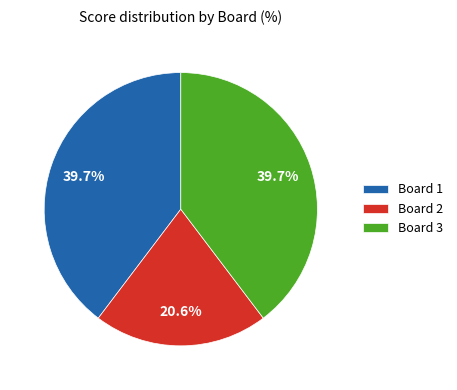

Does any single category account for the majority?

No